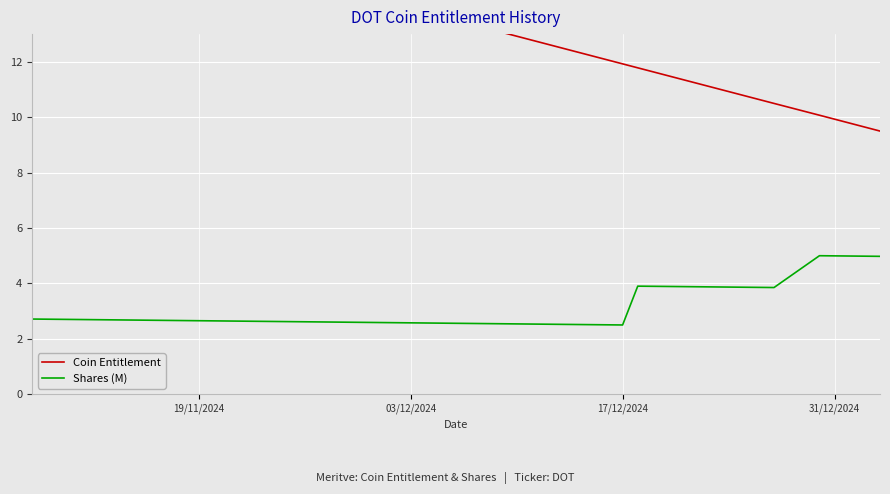

Rank the series by their maximum value, from highest to lowest.

Coin Entitlement, Shares (M)